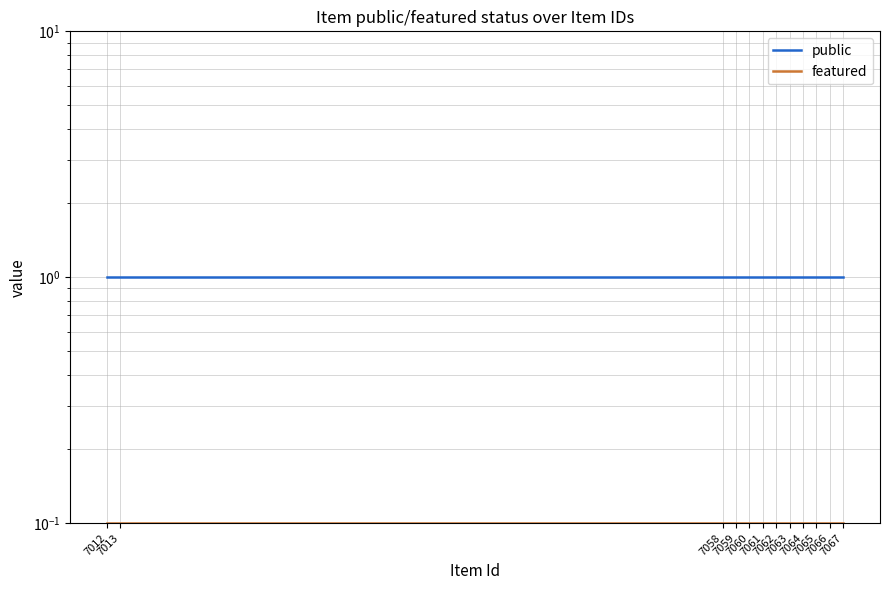

Rank the series by their average value, from highest to lowest.

public, featured